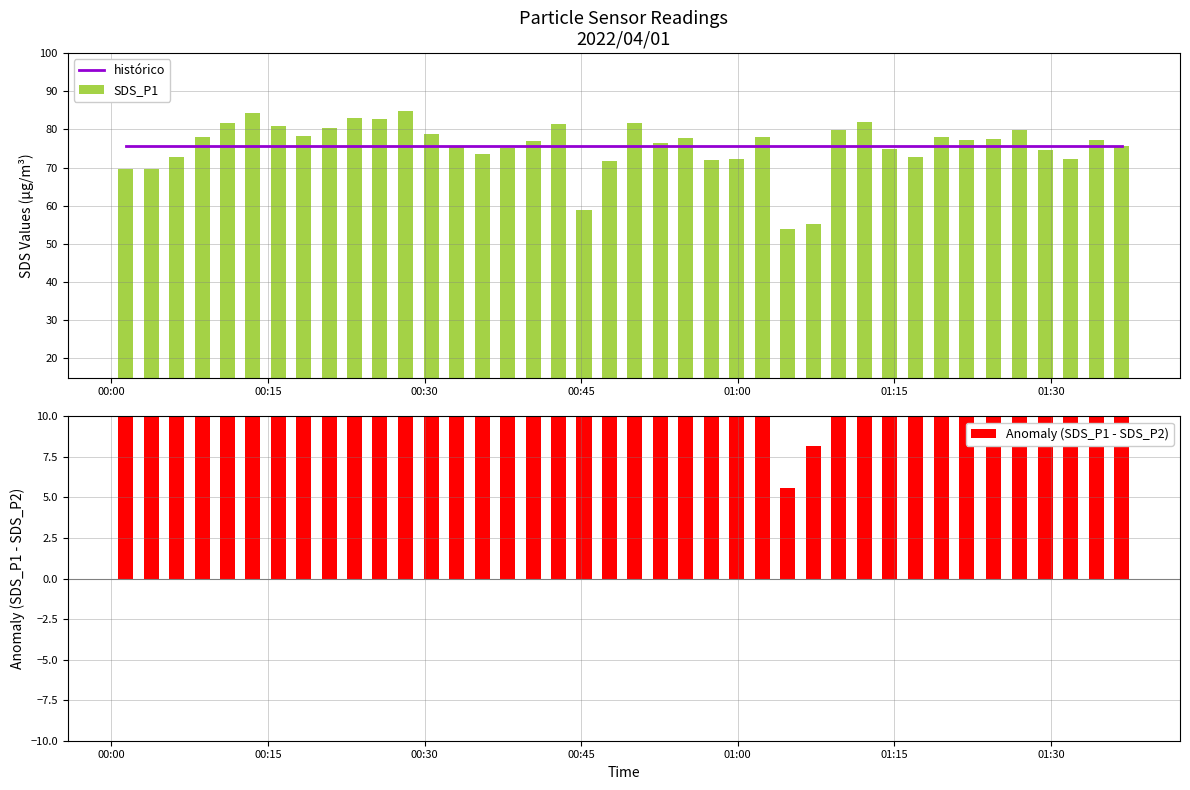

What is the minimum value for SDS_P1?

54.0